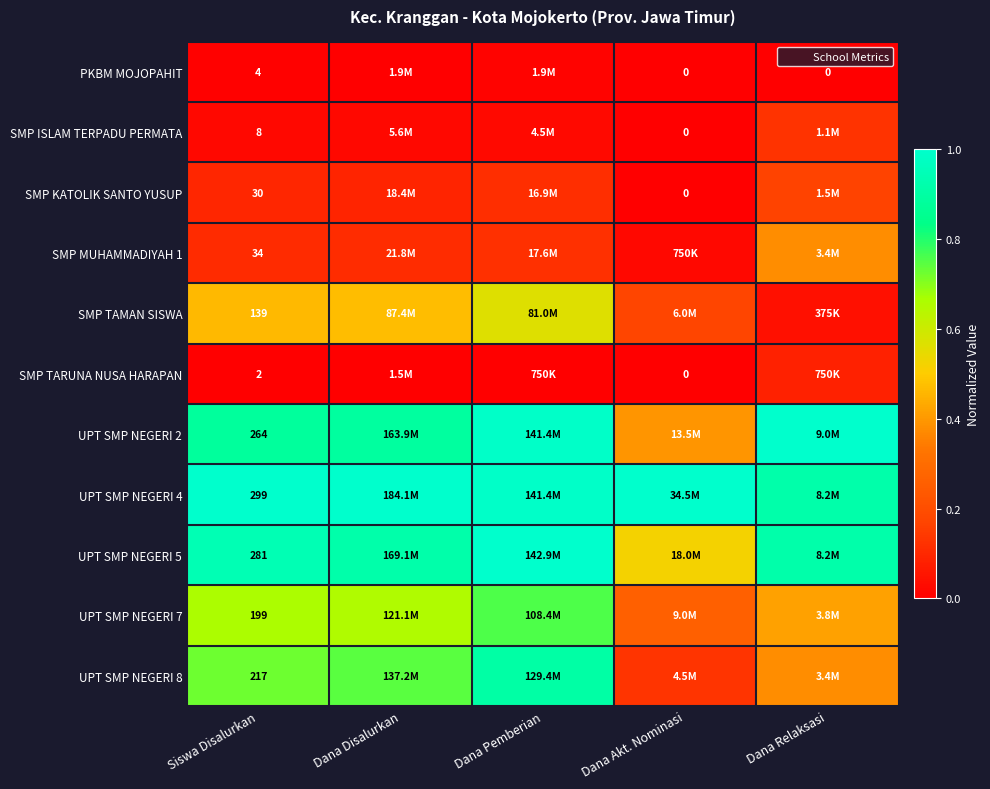

List the labels in order of UPT SMP NEGERI 2 value, largest first.

Dana Relaksasi, Dana Pemberian, Dana Disalurkan, Siswa Disalurkan, Dana Akt. Nominasi